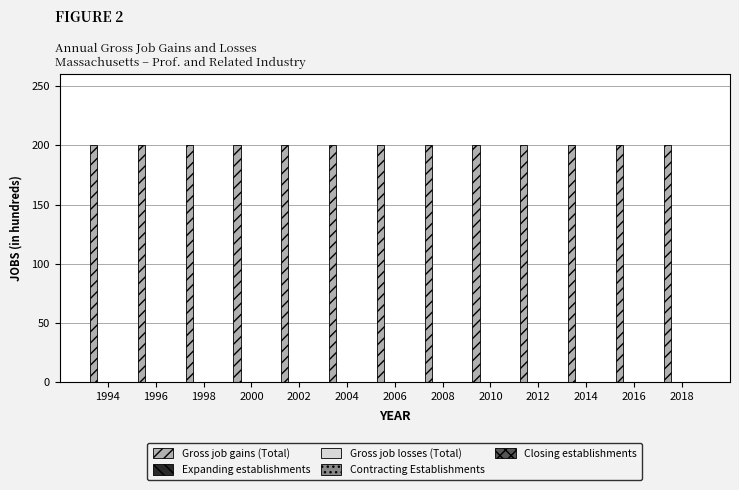

What value does the Gross job gains (Total) series have at 2000?

200